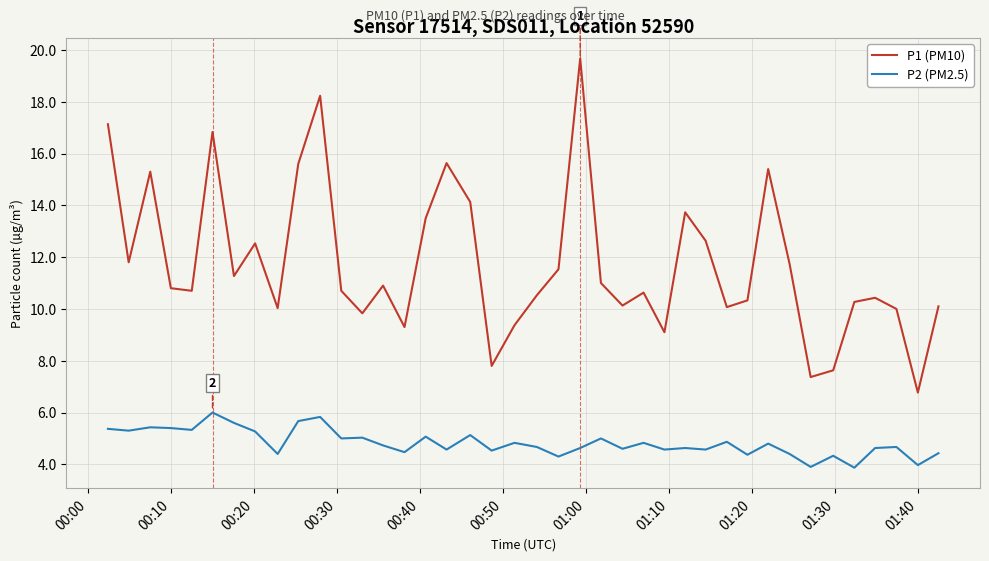

What is the sum of all P1 (PM10) values?

470.4